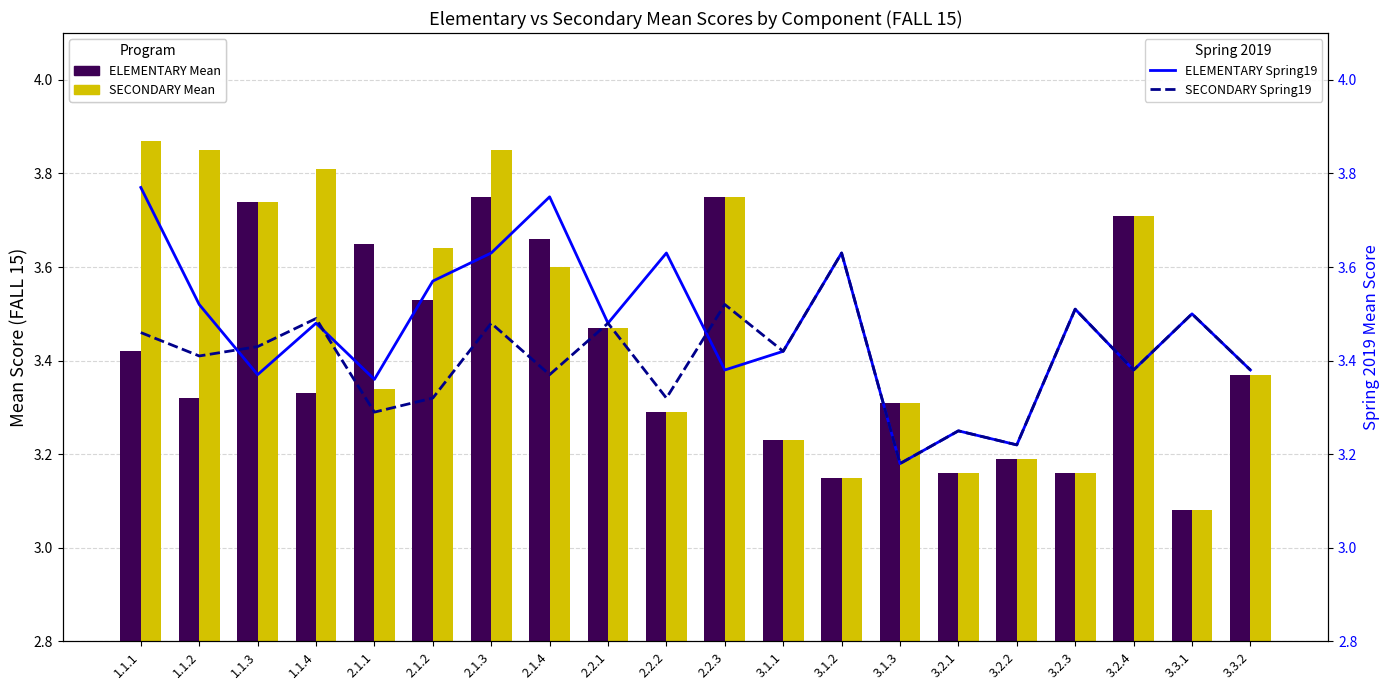

How many categories are shown in the chart?

20